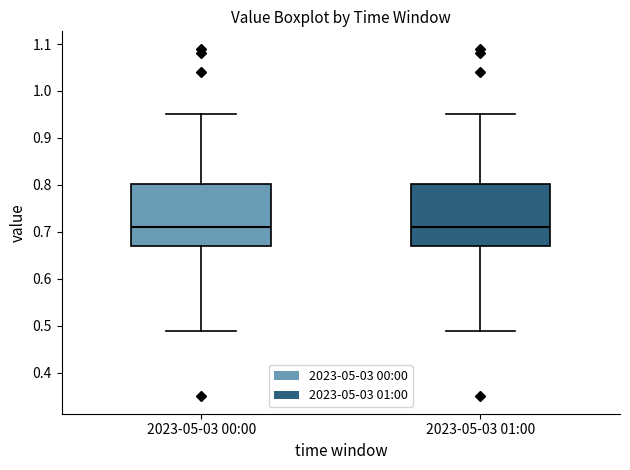

Where is the lower edge of the box for 2023-05-03 01:00 on the y-axis? The values are not printed on the chart, so give them approximately, as read against the axis.

0.67